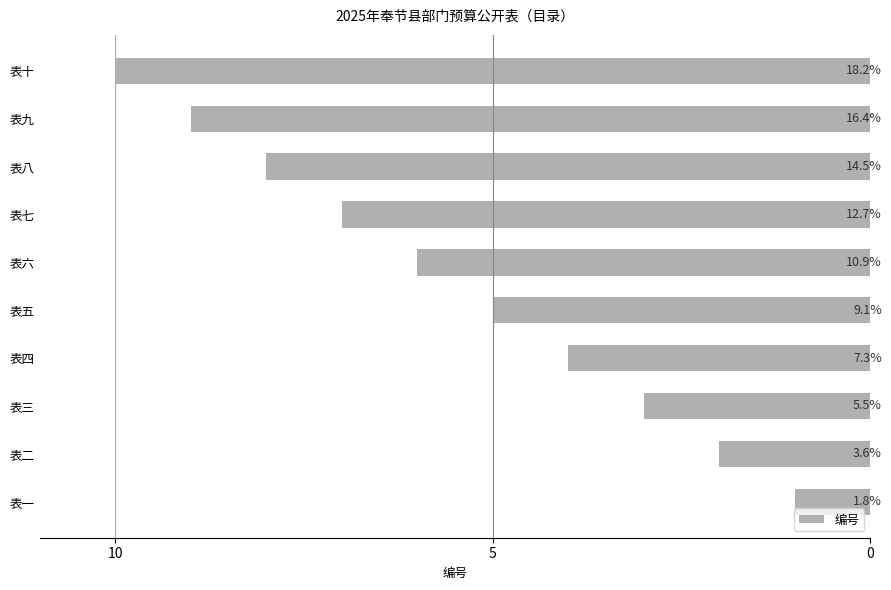

How many bars are there in total?

10